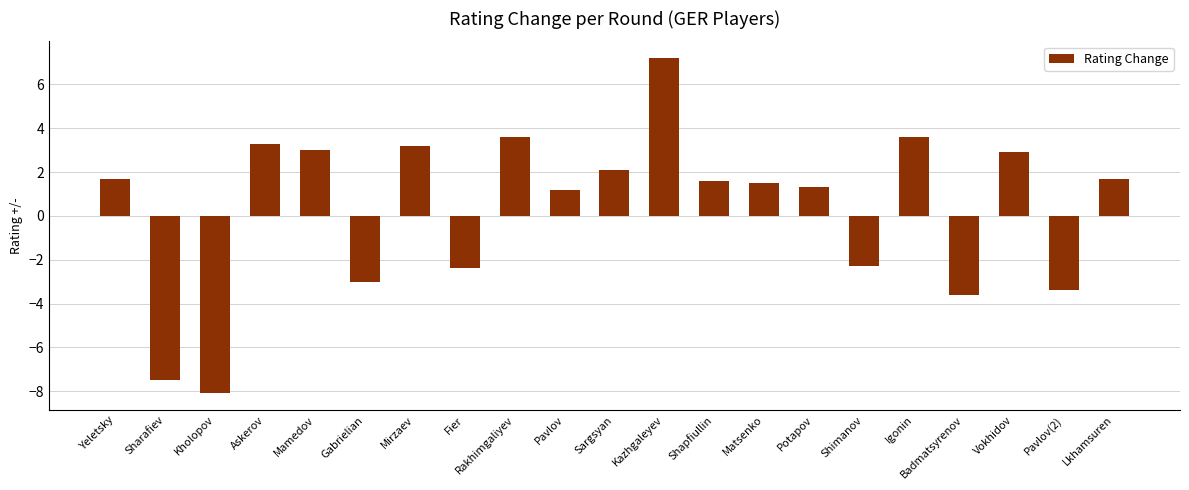

What is the maximum value shown in the chart?

7.2